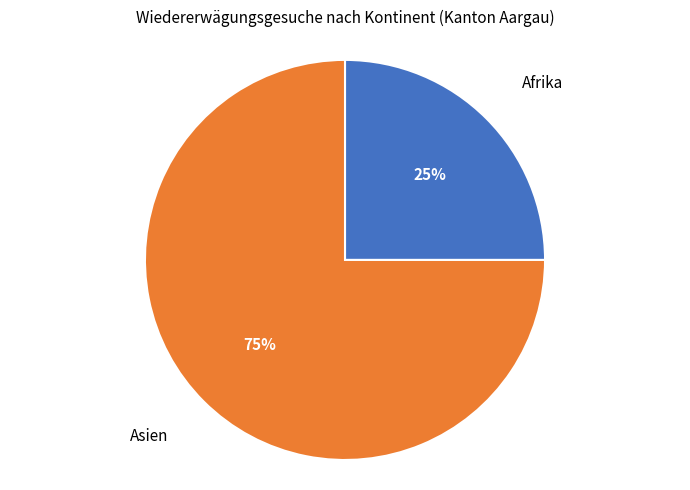

Do Asien and Afrika together represent more than half of the pie?

Yes